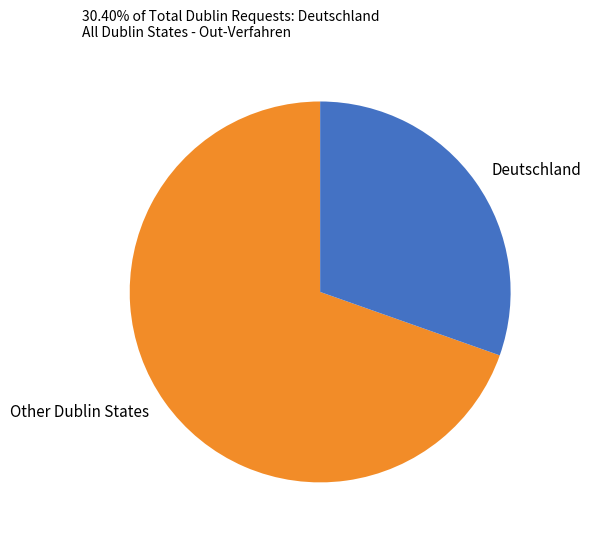

How many slices are in this pie chart?

2